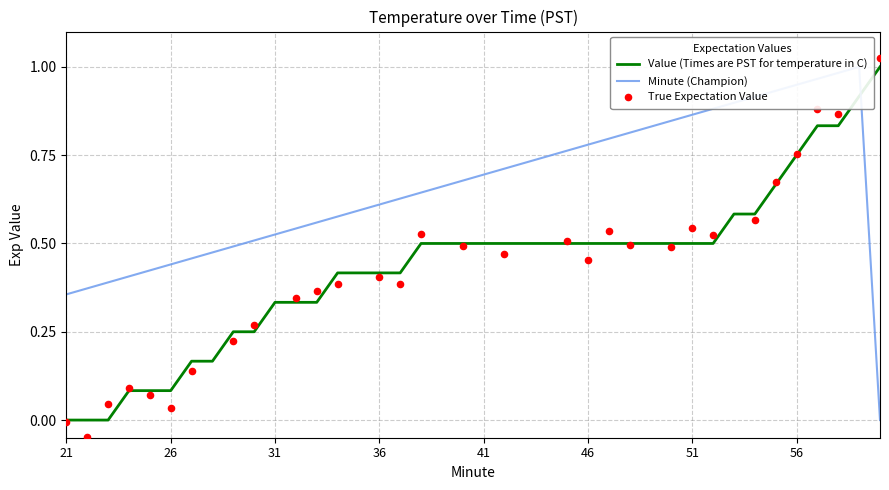

Which series has the largest Y range (max minus min)?

Value (Times are PST for temperature in C)